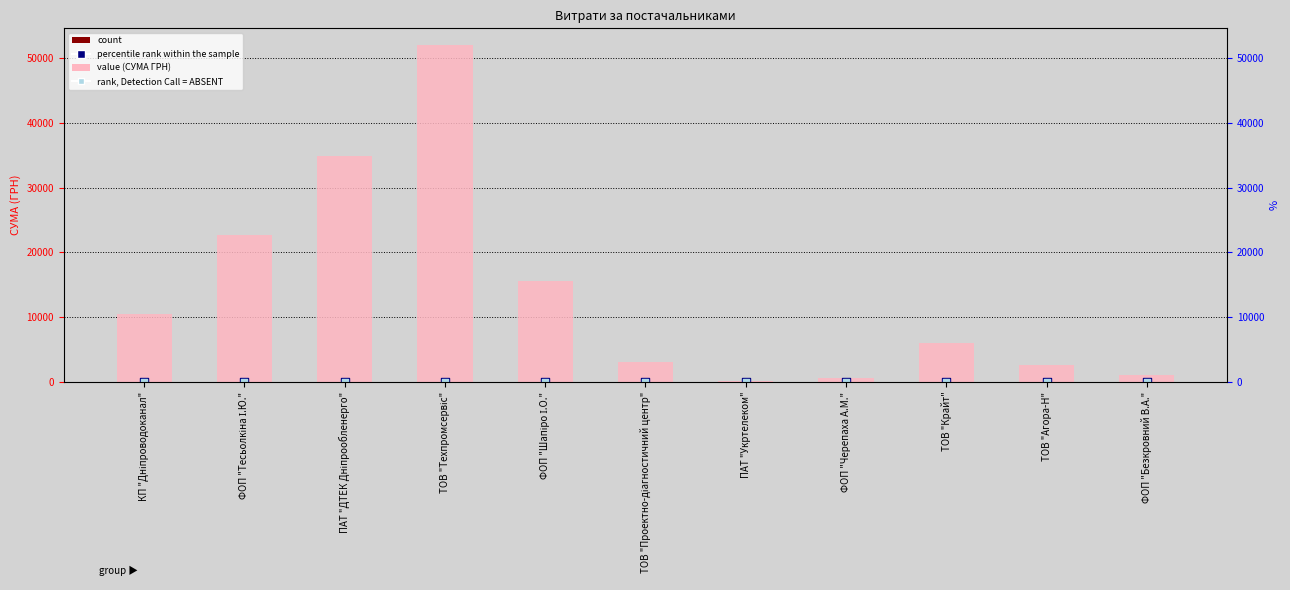

Is the value of percentile rank within the sample at КП "Дніпроводоканал" greater than the value of count at ФОП "Шапіро І.О."?

No